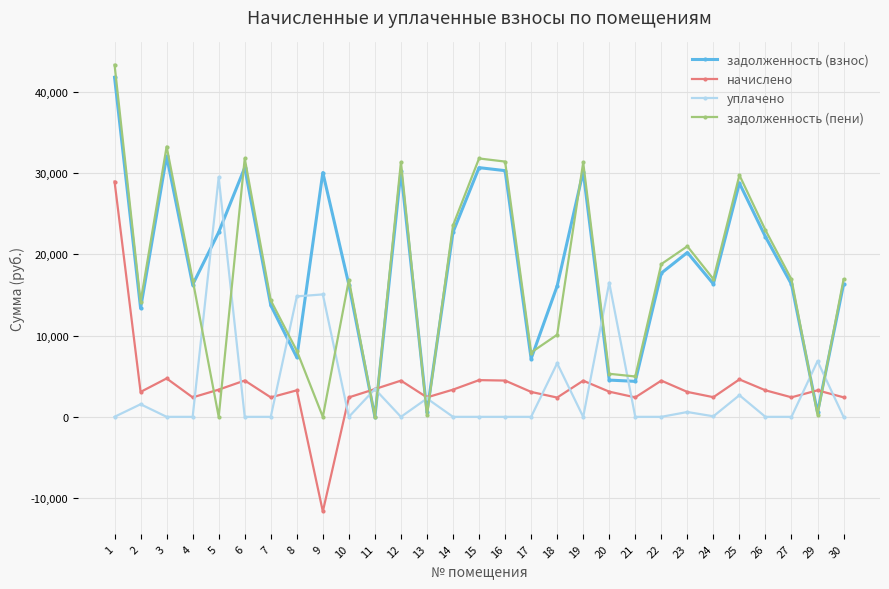

Read the начислено value at 21.

2394.6